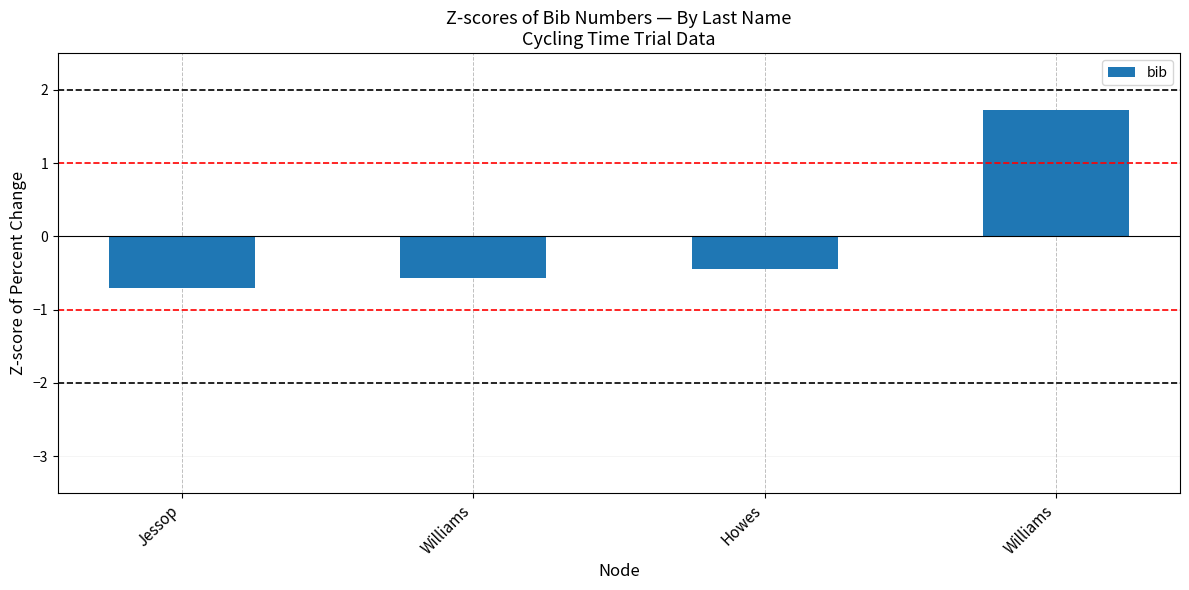

Reading left to right, transcribe all the data shown in this chart.

Jessop=-0.7	Williams=-0.6	Howes=-0.4	Williams=1.7